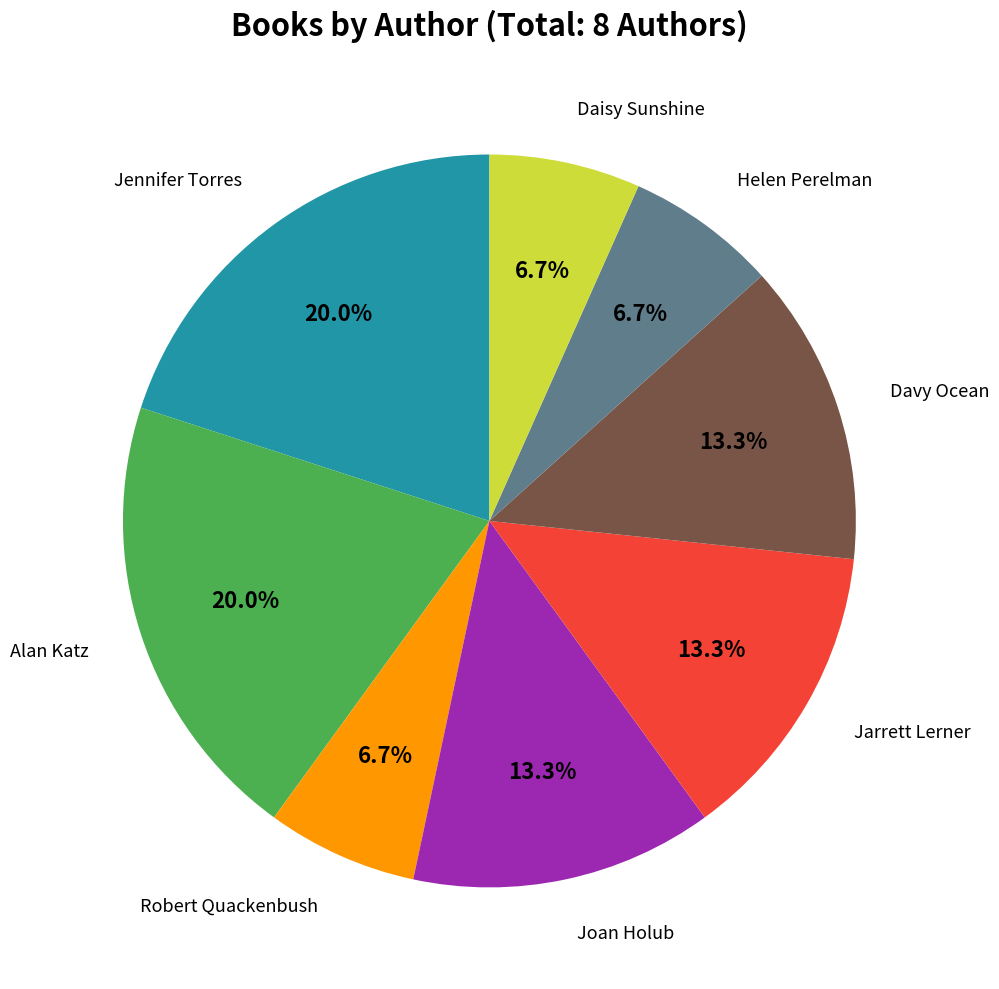

Is there a majority slice in this chart?

No